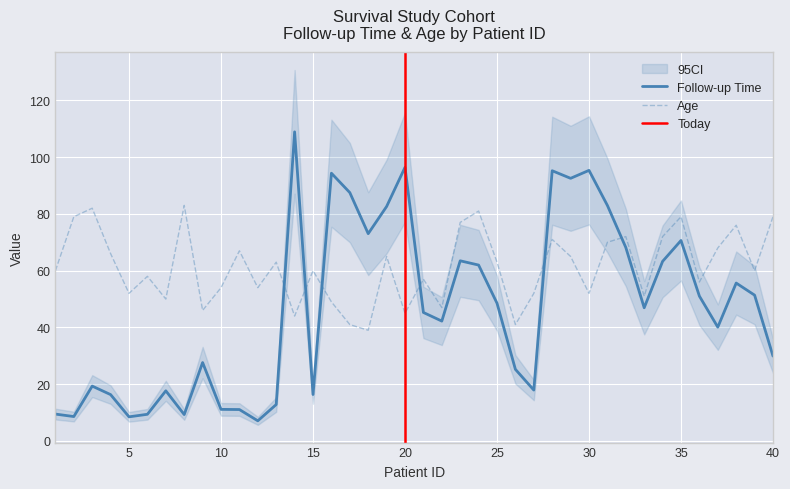

After their last crossing, which series has the higher values: Age or Follow-up Time?

Age